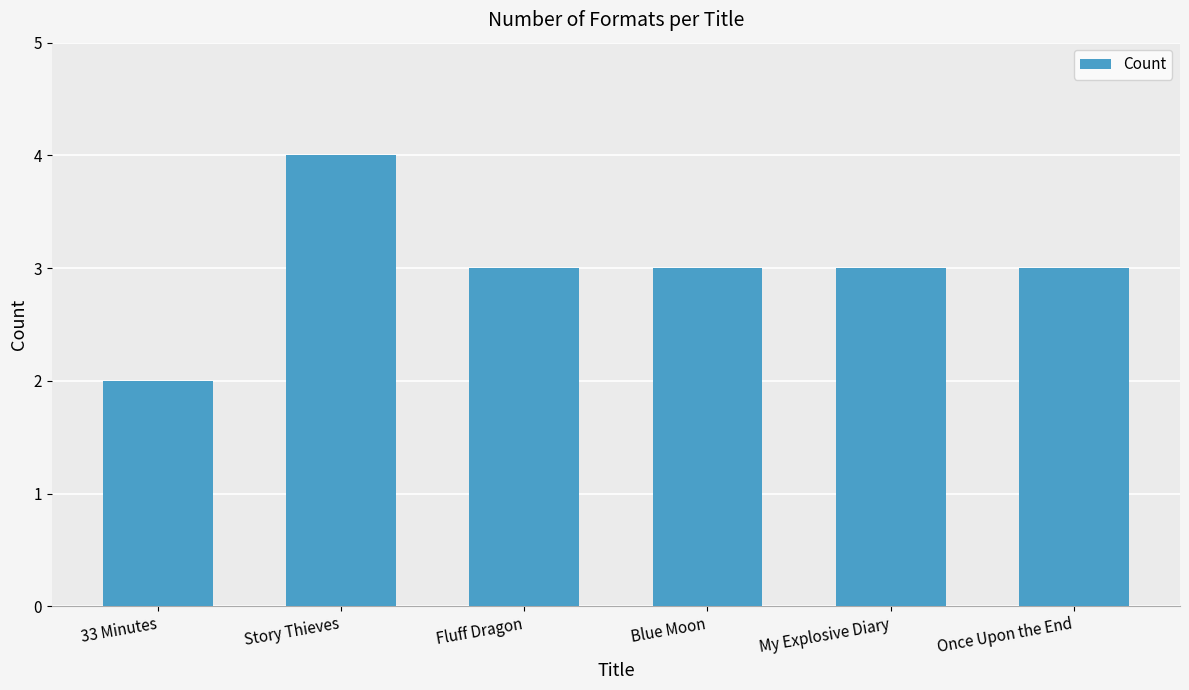

True or false: the data shows 2 at Blue Moon.

False